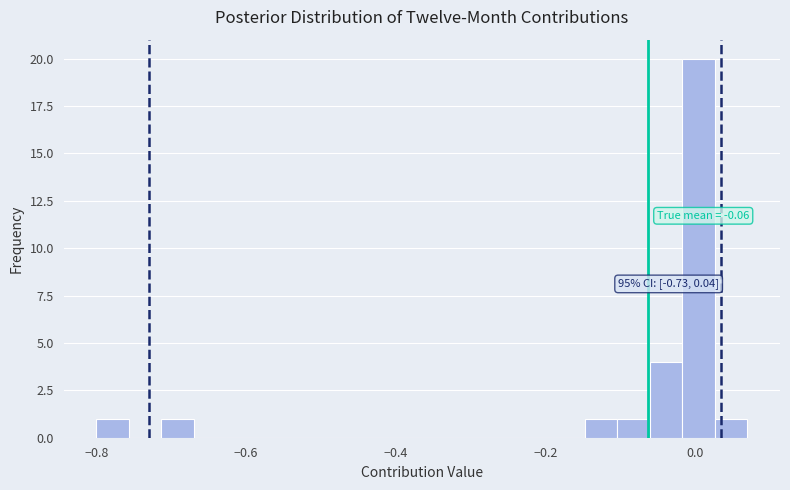

Read against the x-axis, roughly where is the centre of the tallest bar?

0.00